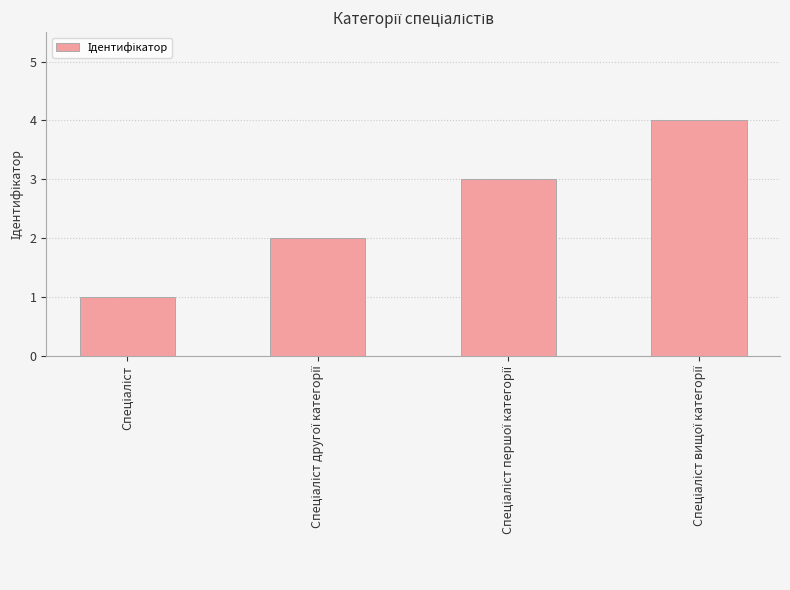

What is the difference between the second highest and minimum values?

2